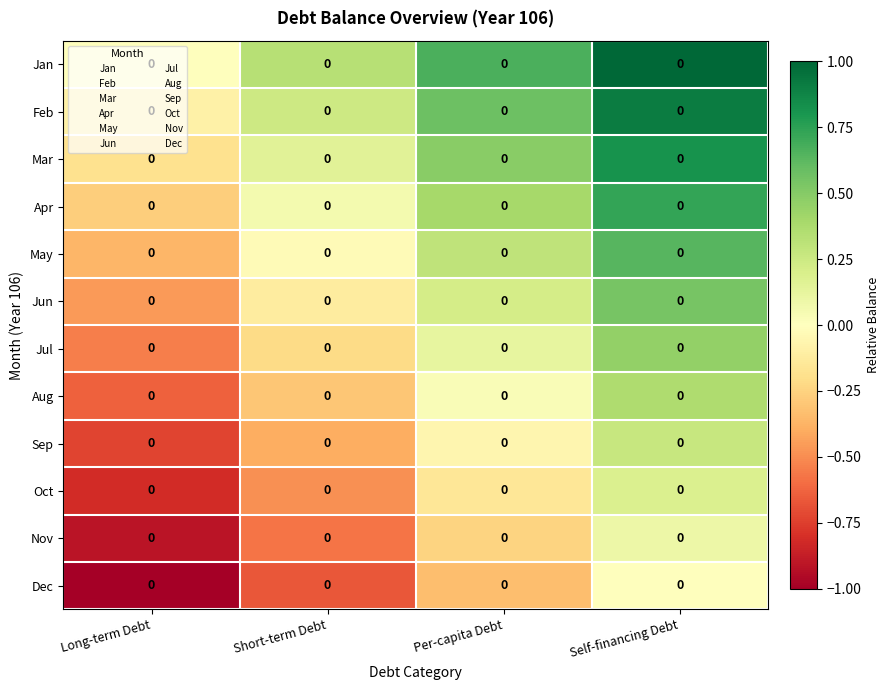

Which series has the largest range (max minus min)?

Jan